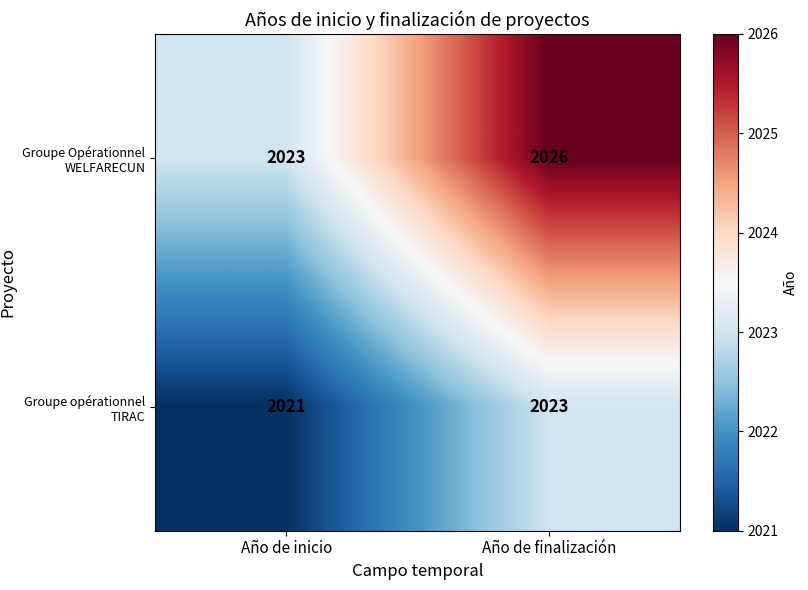

Which category has the highest value across all series?

Año de finalización